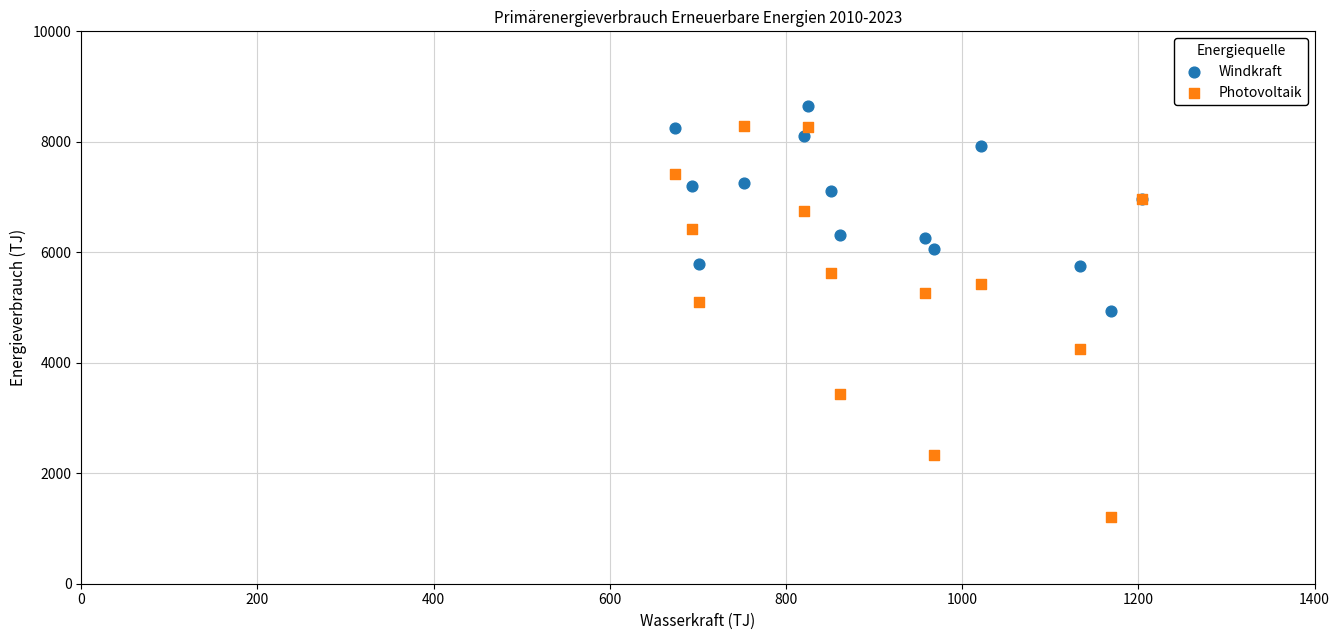

In the Photovoltaik series, what Y value is closest to 4747?

5103.8